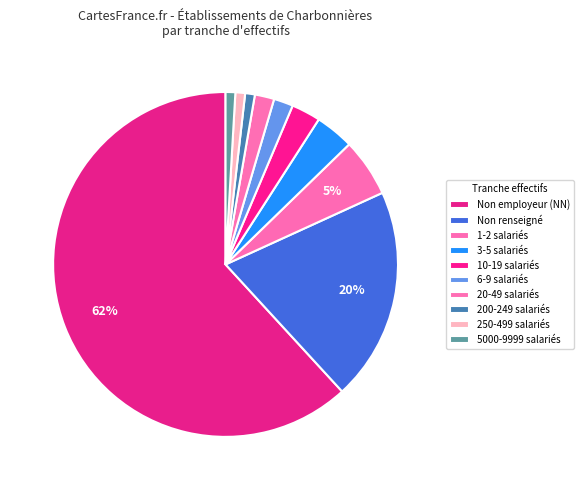

Count the number of slices in the pie.

10